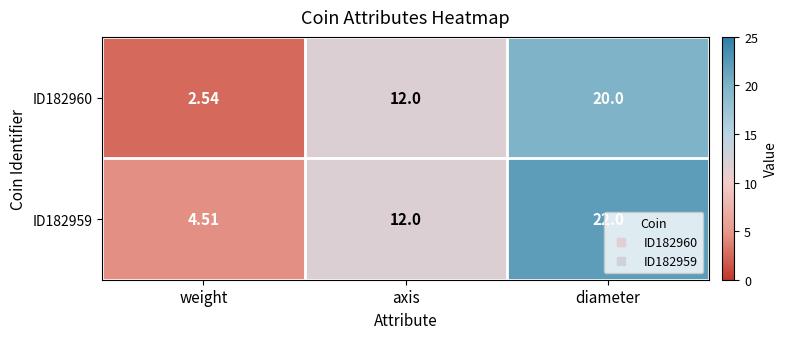

Rank the categories by ID182960 value from lowest to highest.

weight, axis, diameter